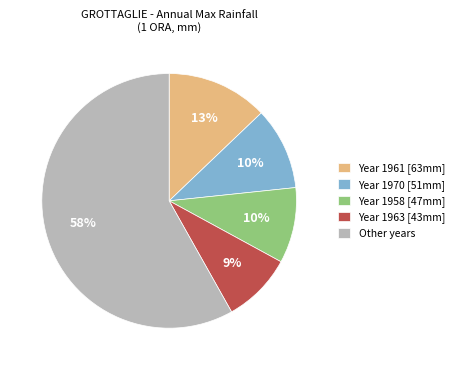

How many slices are in this pie chart?

5